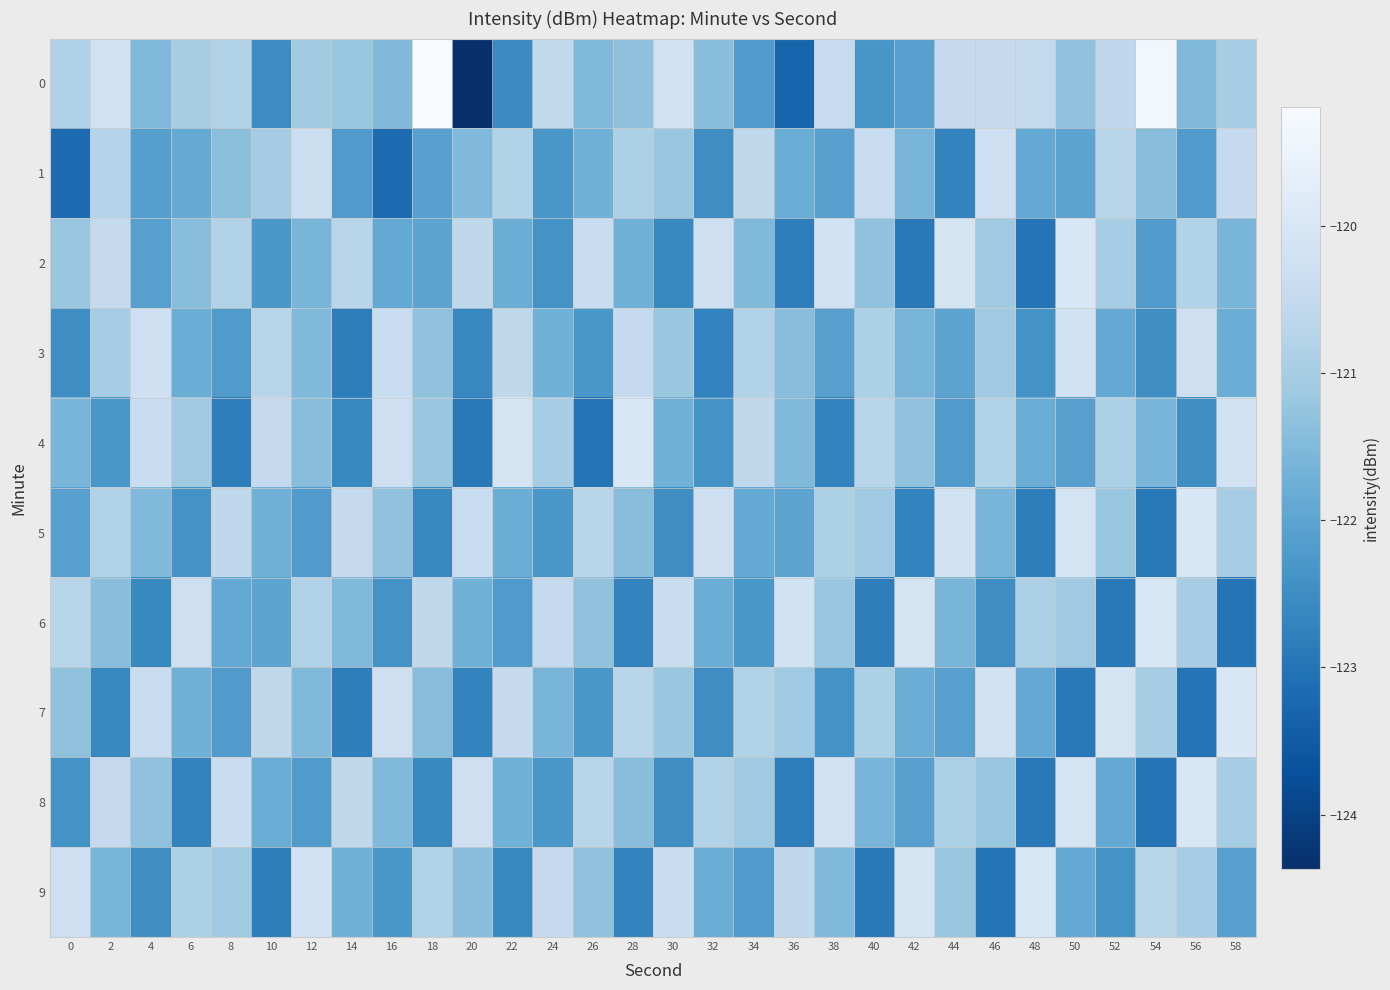

Which series changed the most between 4 and 38?

4